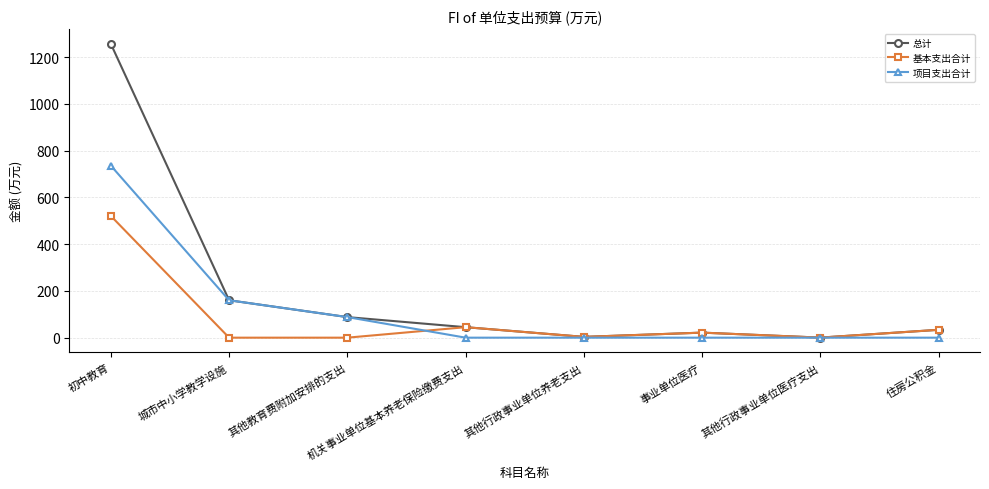

At which category does 总计 reach its first local peak?

事业单位医疗